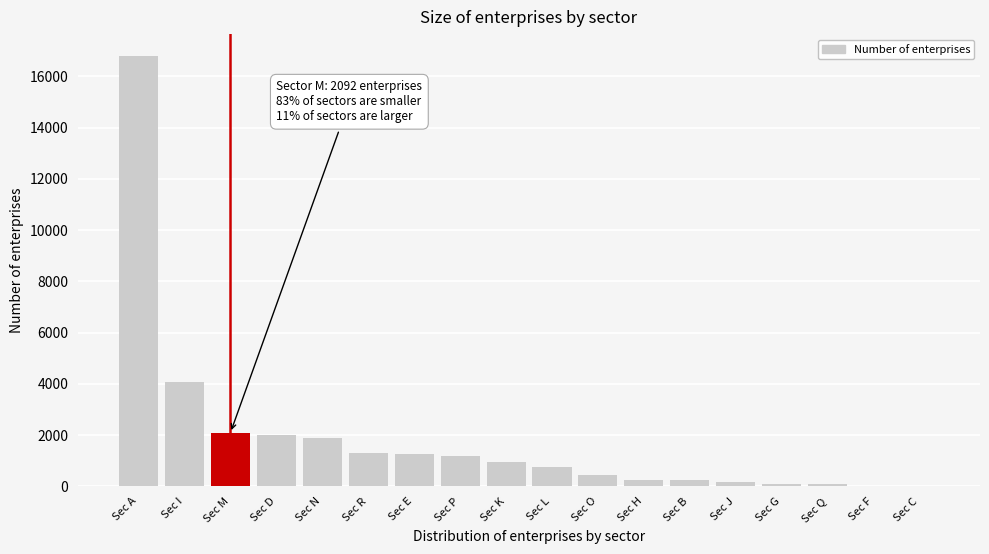

What is the maximum value shown in the chart?

16812